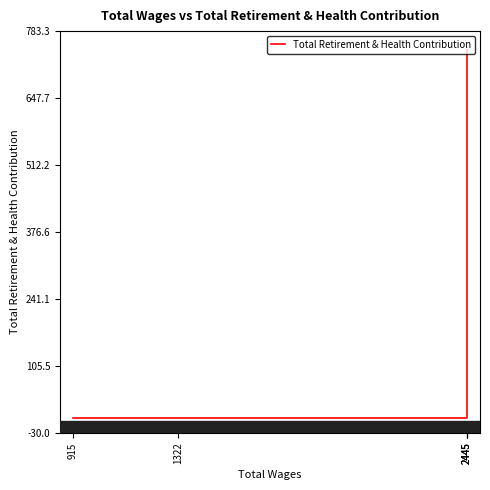

The chart shows a value of 746 at 2445. True or false?

True